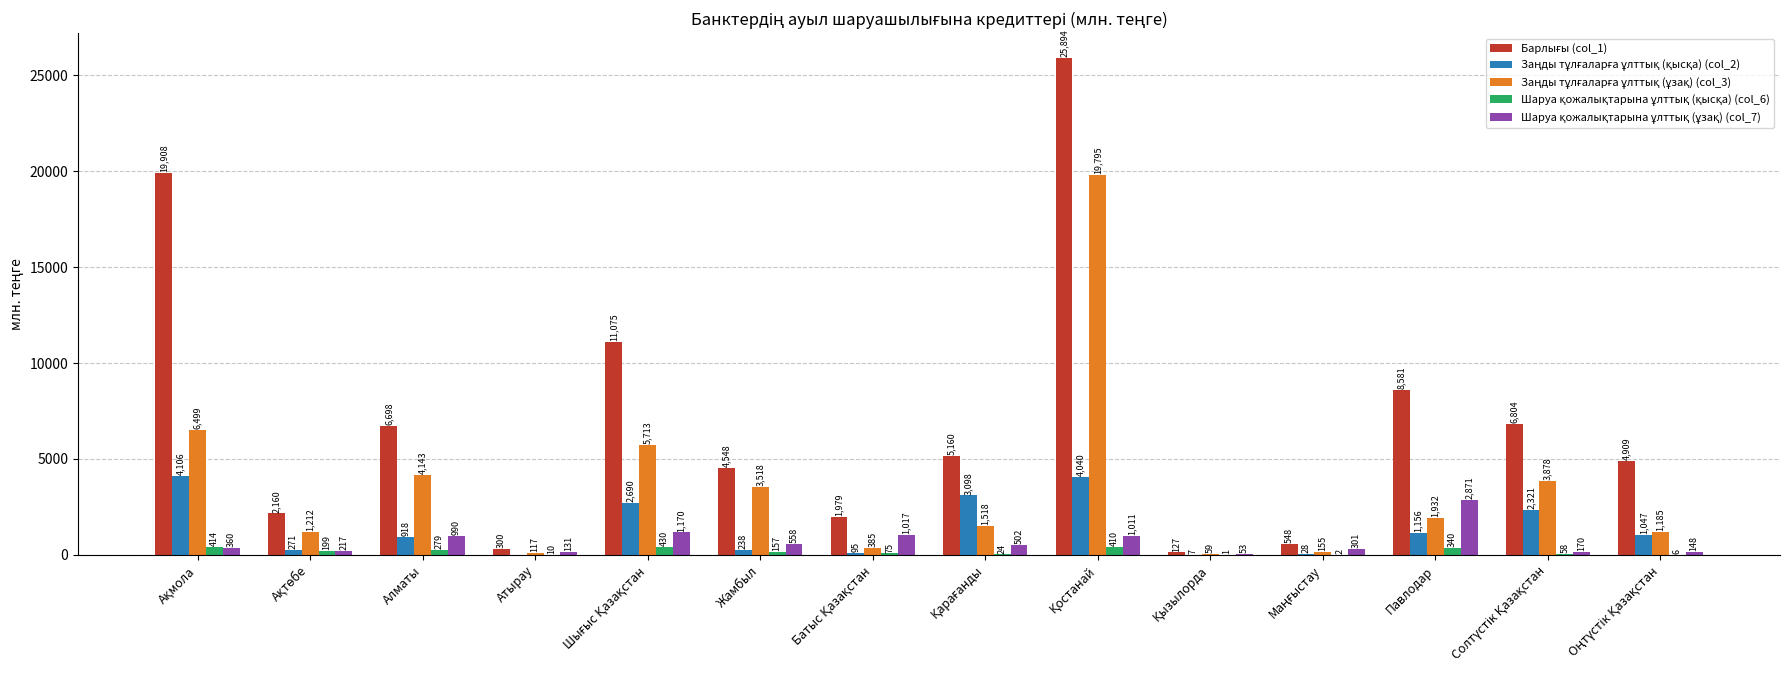

Which label corresponds to the largest value in the chart?

Қостанай